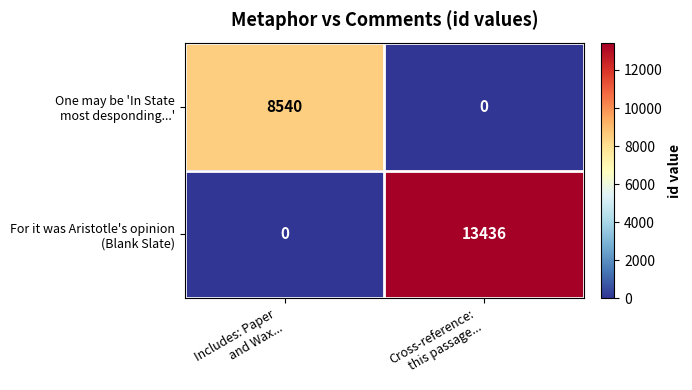

What is the greatest value displayed?

13436